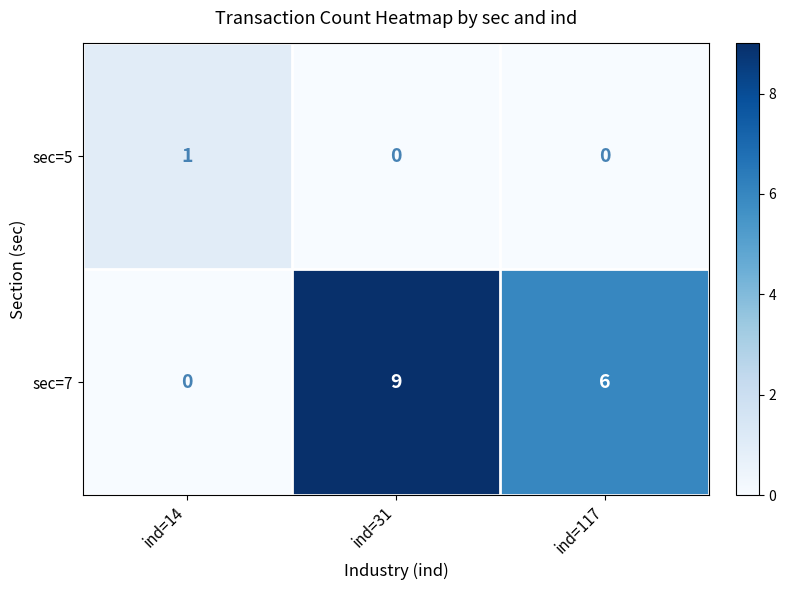

How many sec=7 values are between 0 and 9?

3